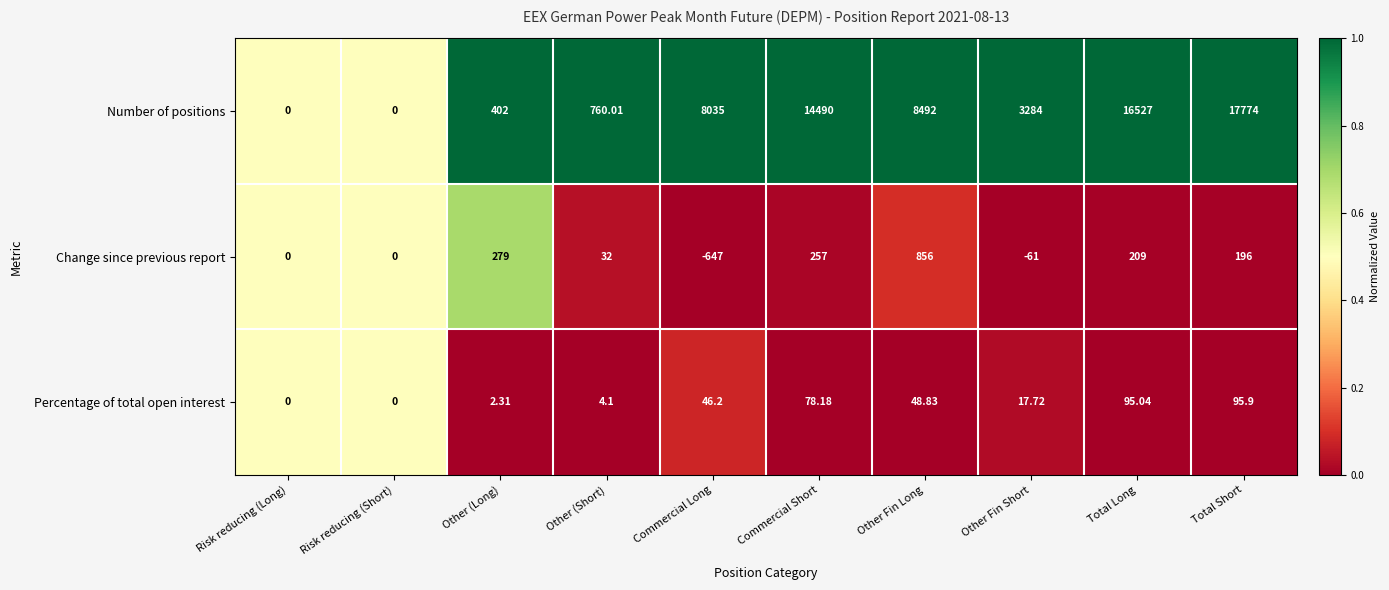

At Other Fin Long, list the series in order from largest to smallest.

Number of positions, Change since previous report, Percentage of total open interest